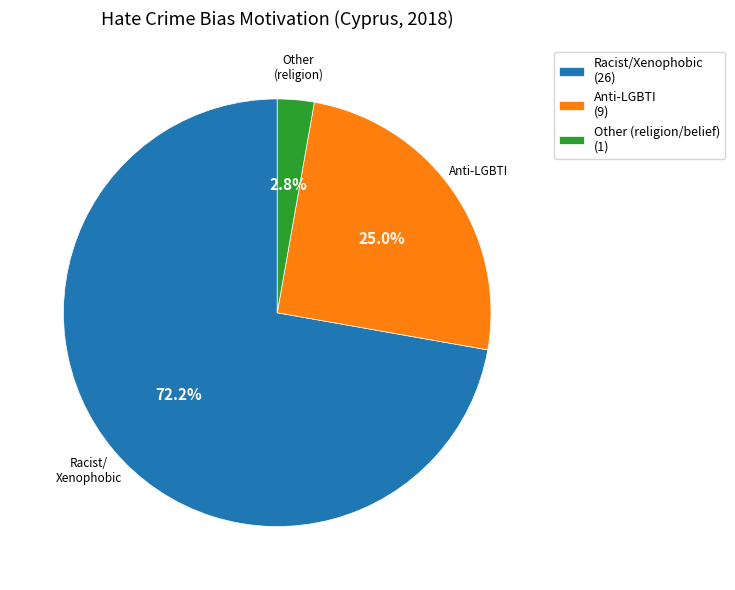

Which category has the biggest portion of the pie?

Racist/Xenophobic (26)